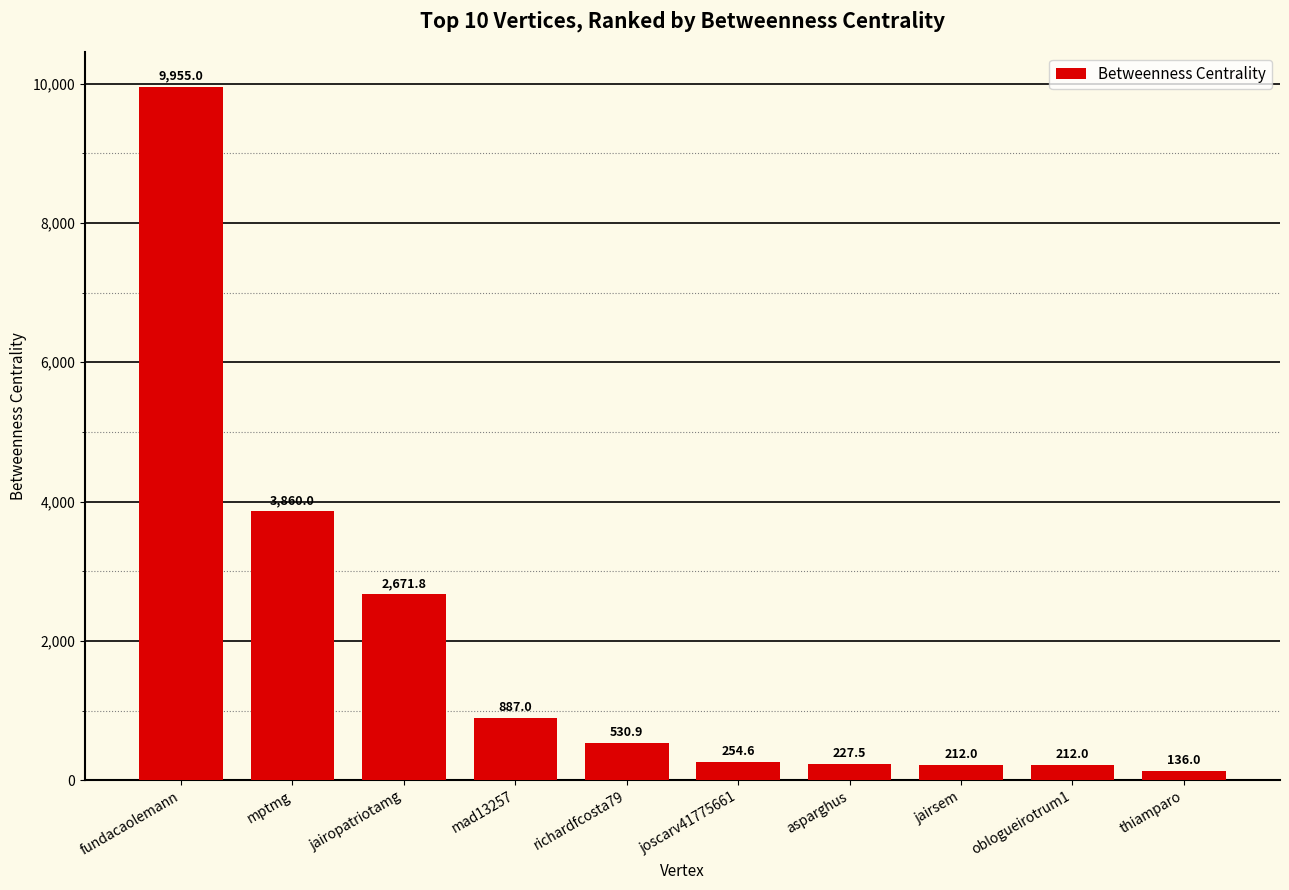

What is the difference between the values at richardfcosta79 and jairsem?

318.9